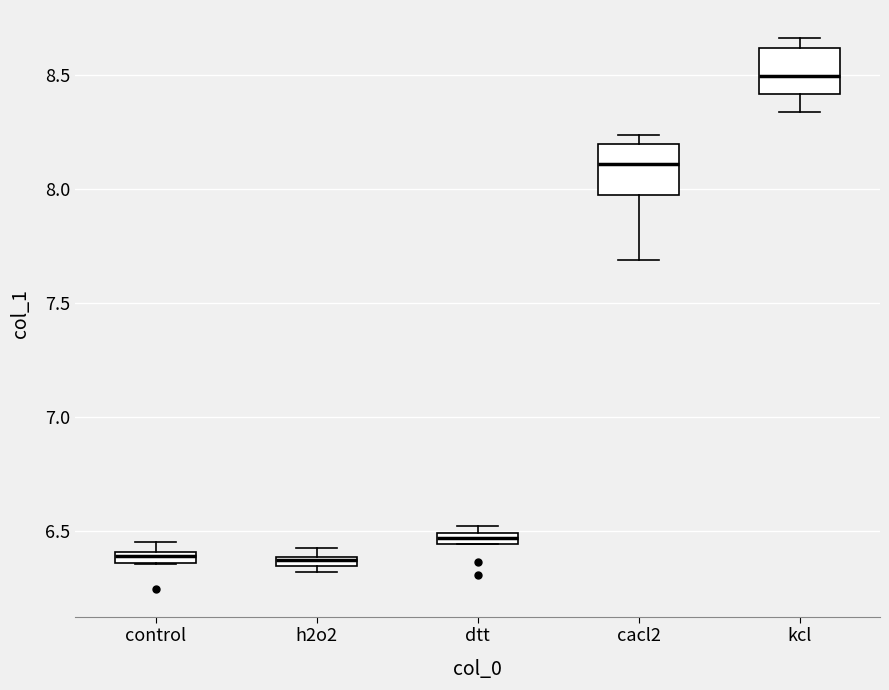

Where is the lower edge of the box for h2o2 on the y-axis? The values are not printed on the chart, so give them approximately, as read against the axis.

6.35